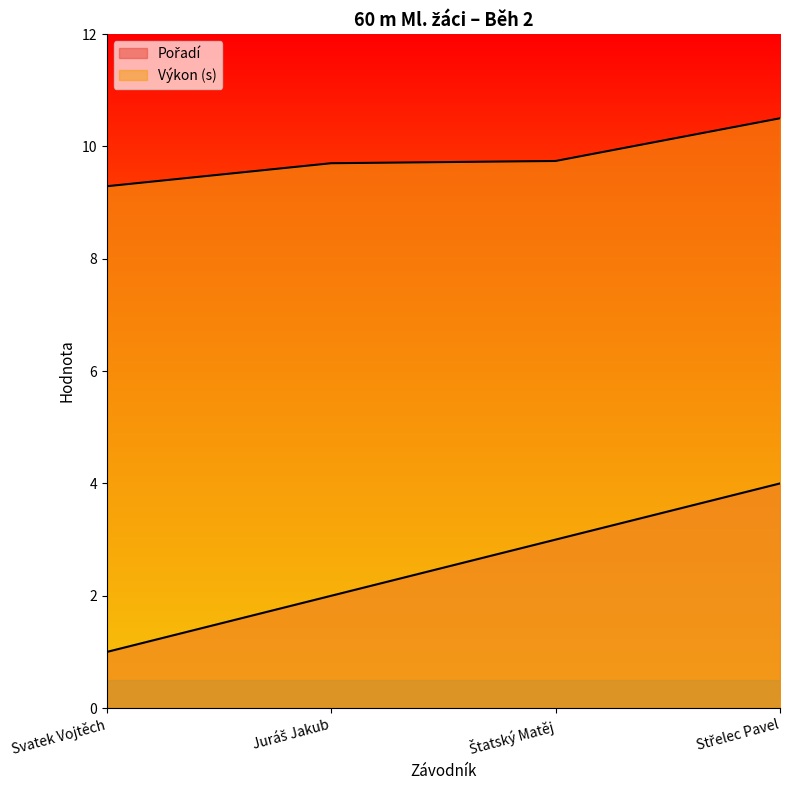

True or false: Výkon and Pořadí intersect in this chart.

False